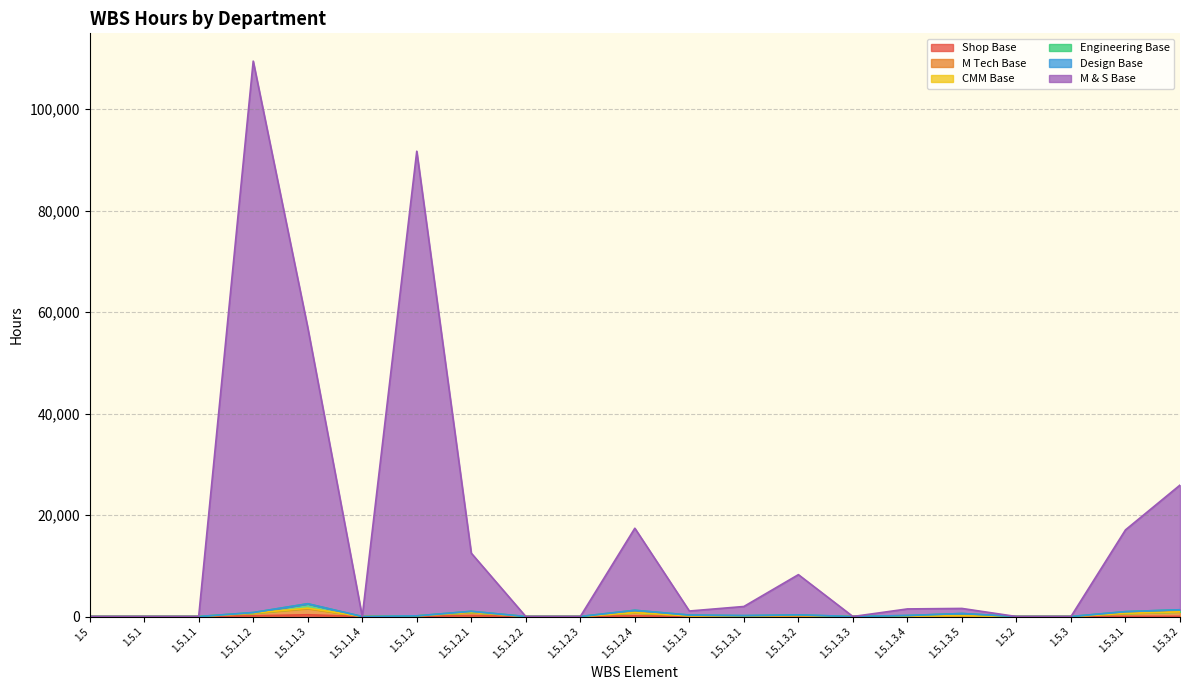

What is the average value of the M Tech Base series?

287